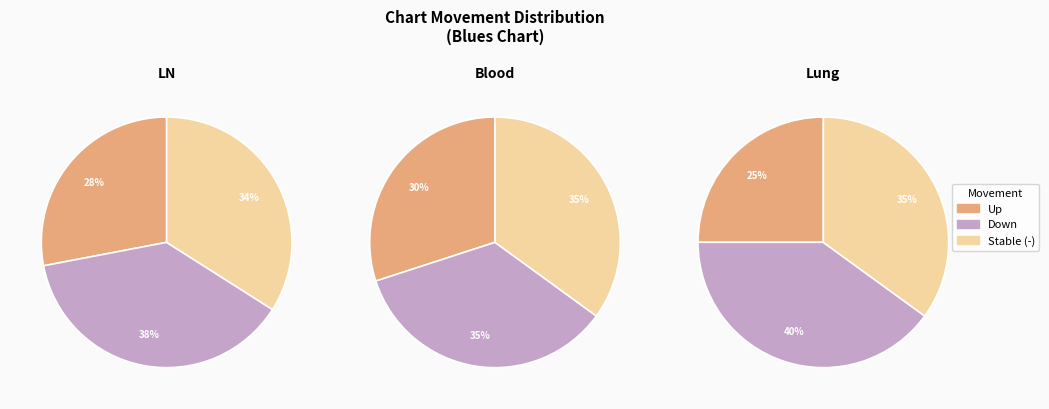

Rank the categories by value from lowest to highest.

up, -, down